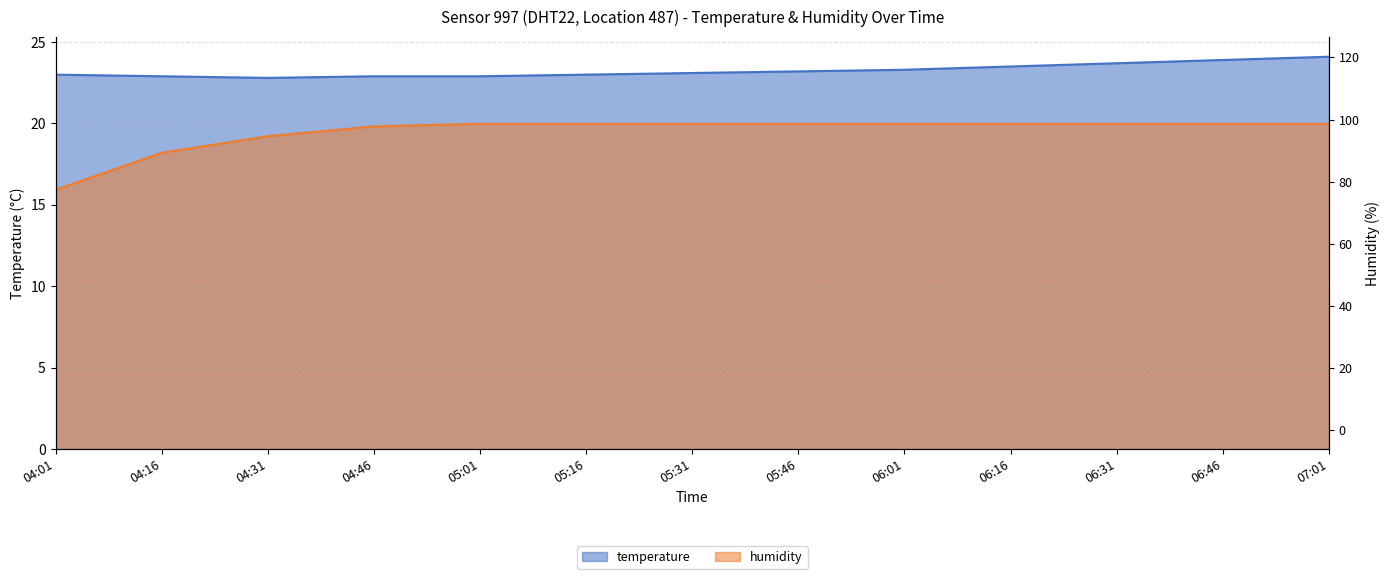

The humidity series shows 18.2 at 04:16. True or false?

True